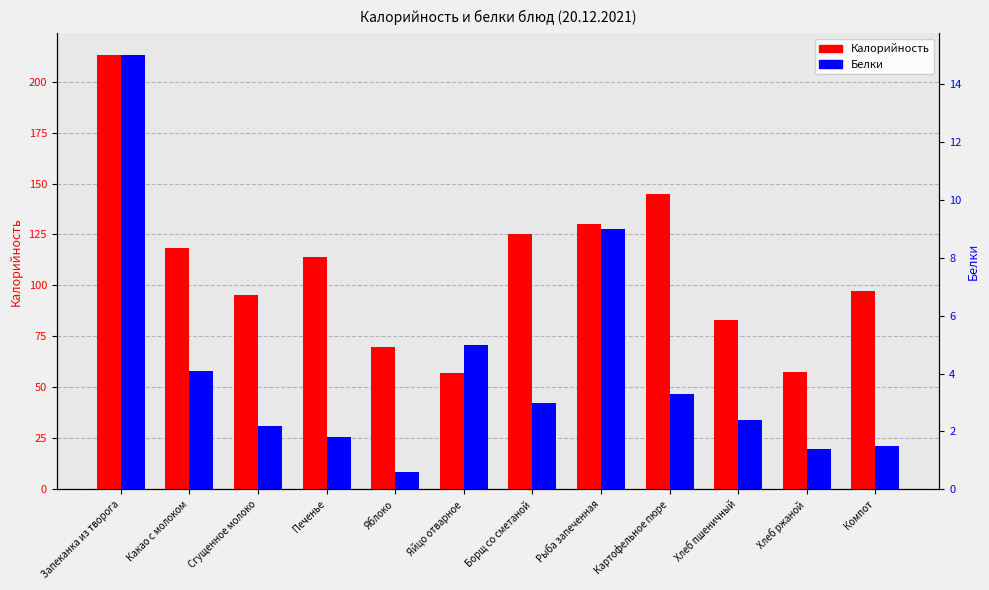

Rank the series at Яблоко from highest to lowest value.

Калорийность, Белки